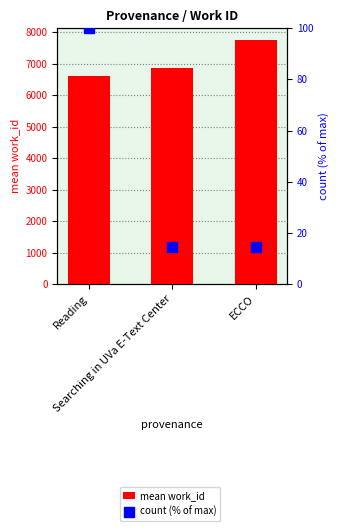

What is the total value across all series at Reading?

6723.9